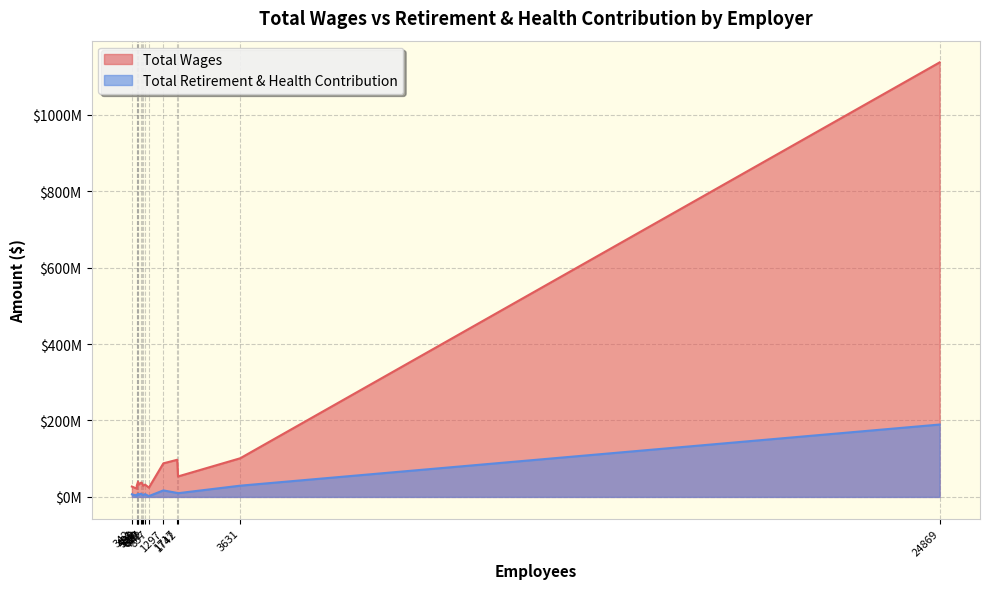

What is the sum of the Total Wages values at 857 and 677?

53855730.0